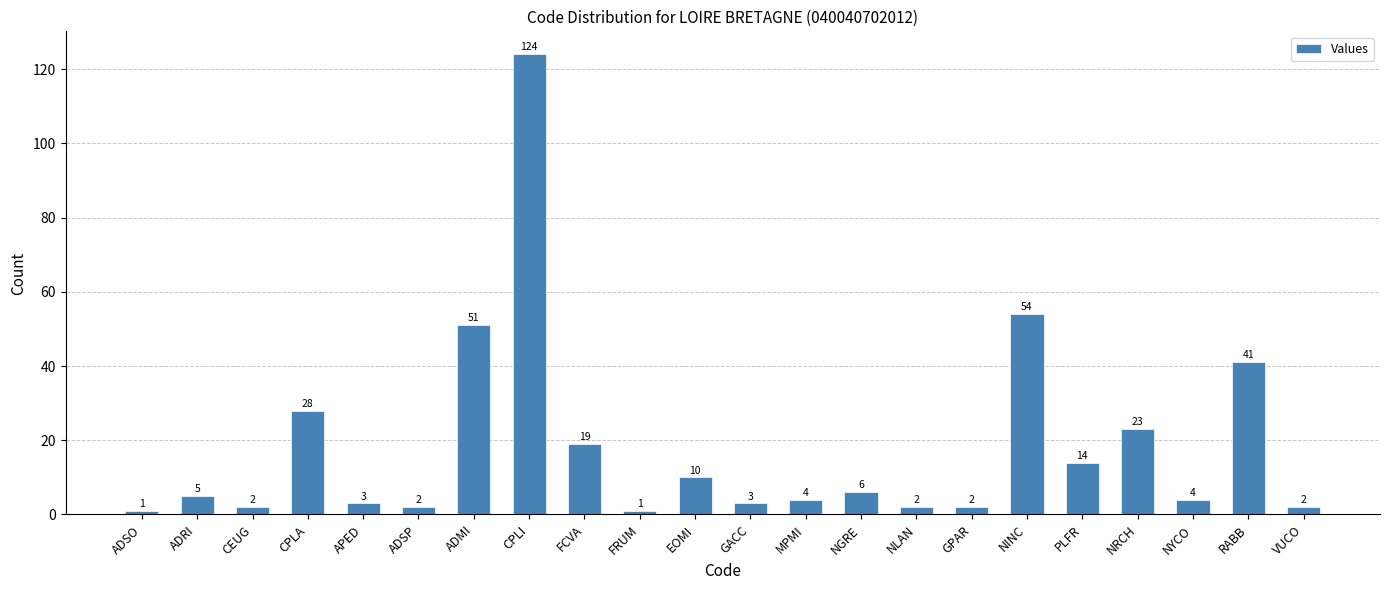

True or false: the data shows 5 at PLFR.

False